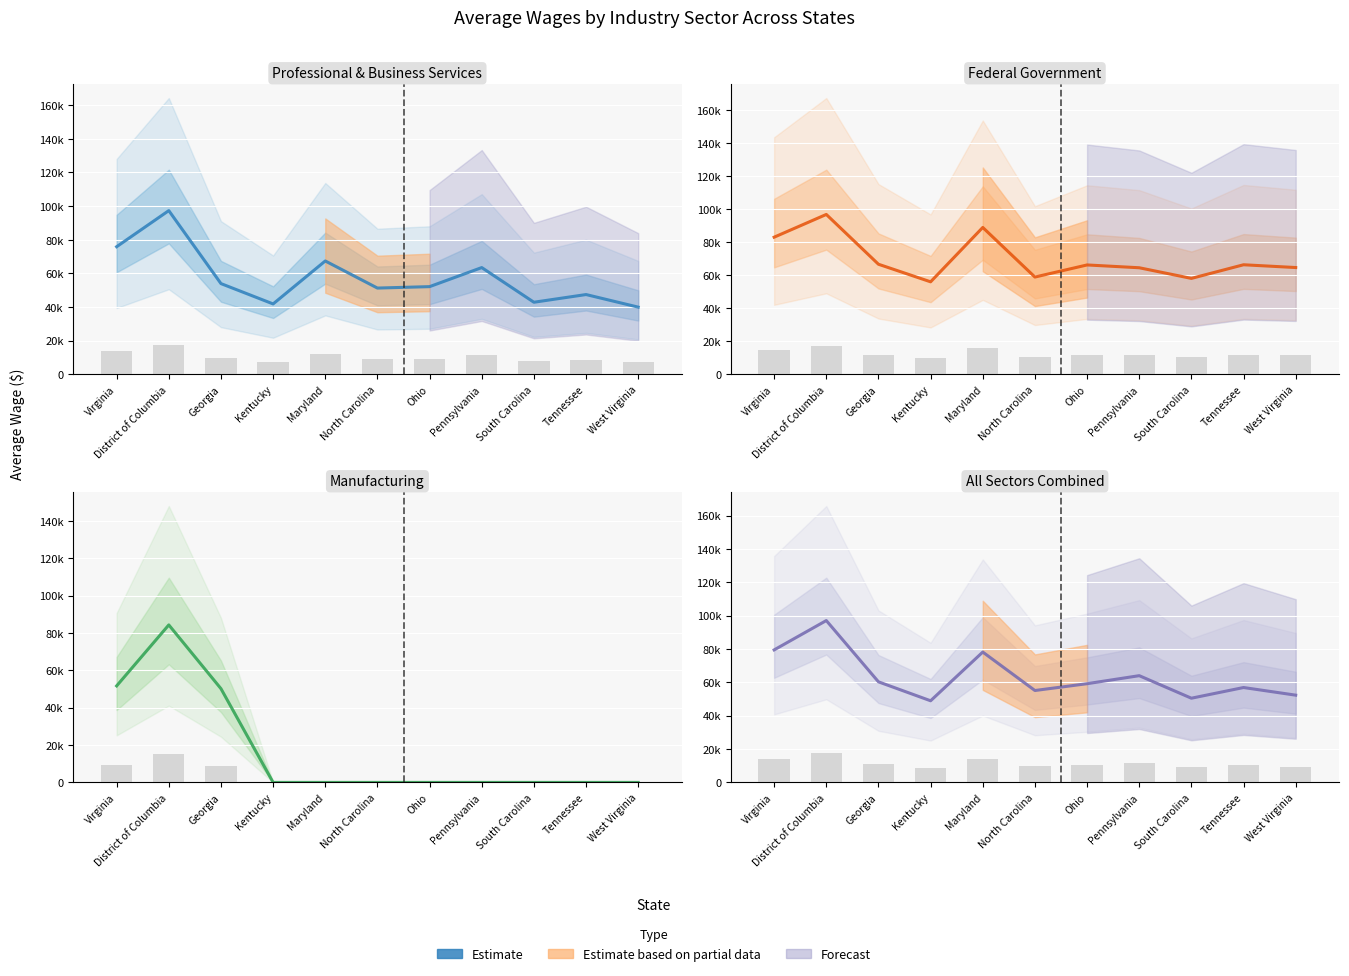

Which has a higher value, Maryland or Virginia?

Virginia